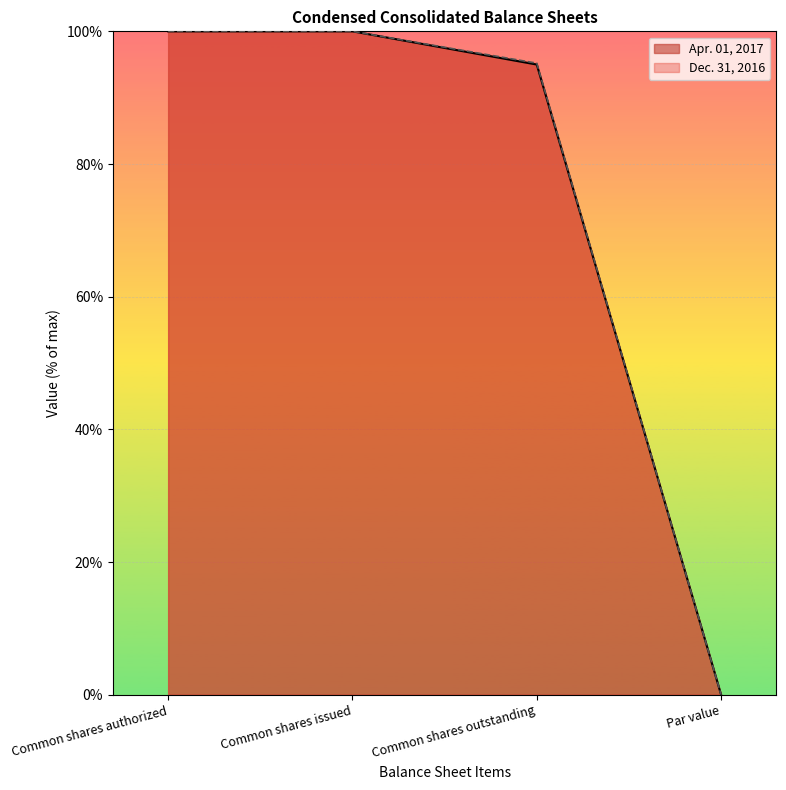

Which series has the largest total across all categories?

Dec. 31, 2016